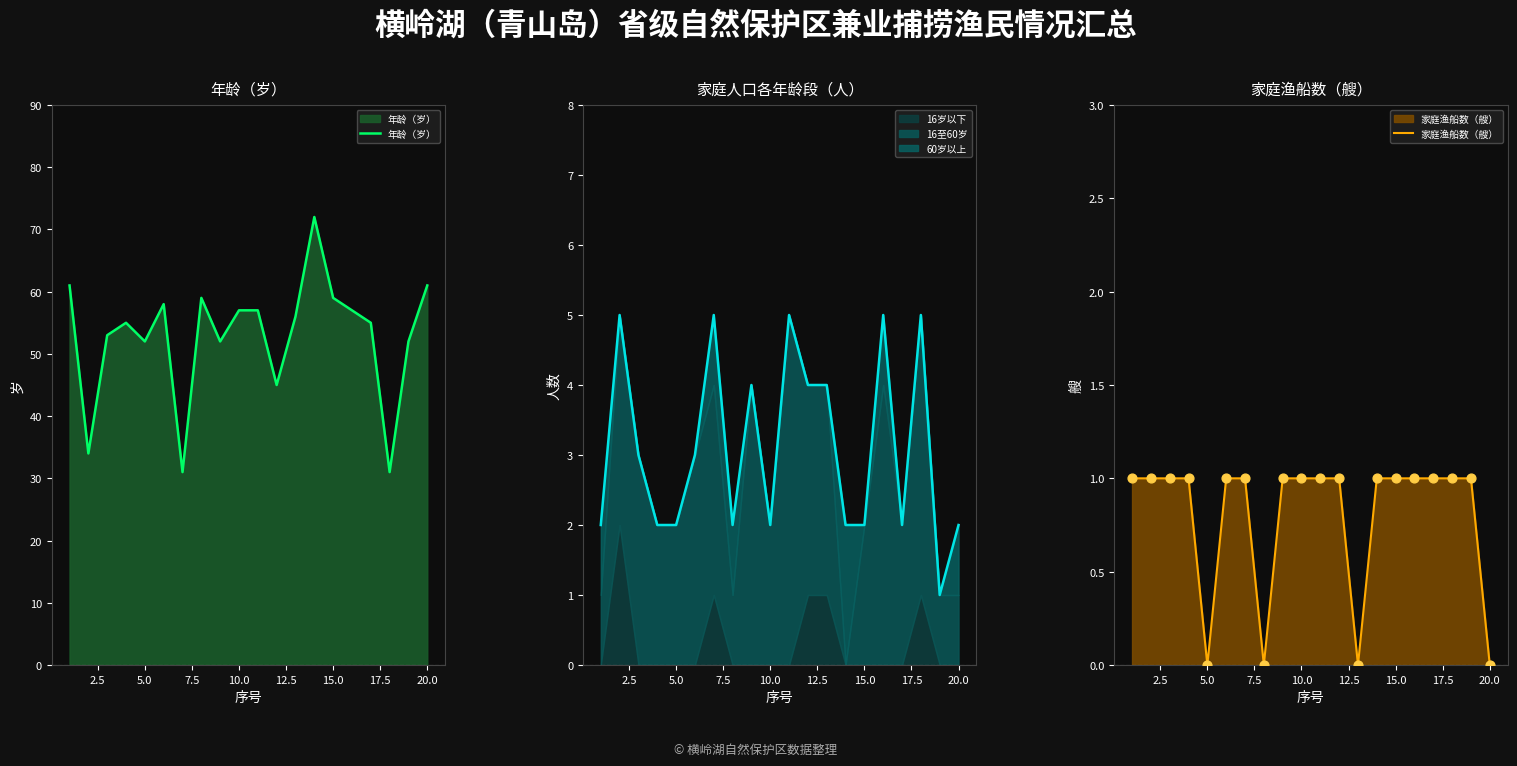

Which series reaches the minimum Y coordinate?

家庭渔船数（艘）